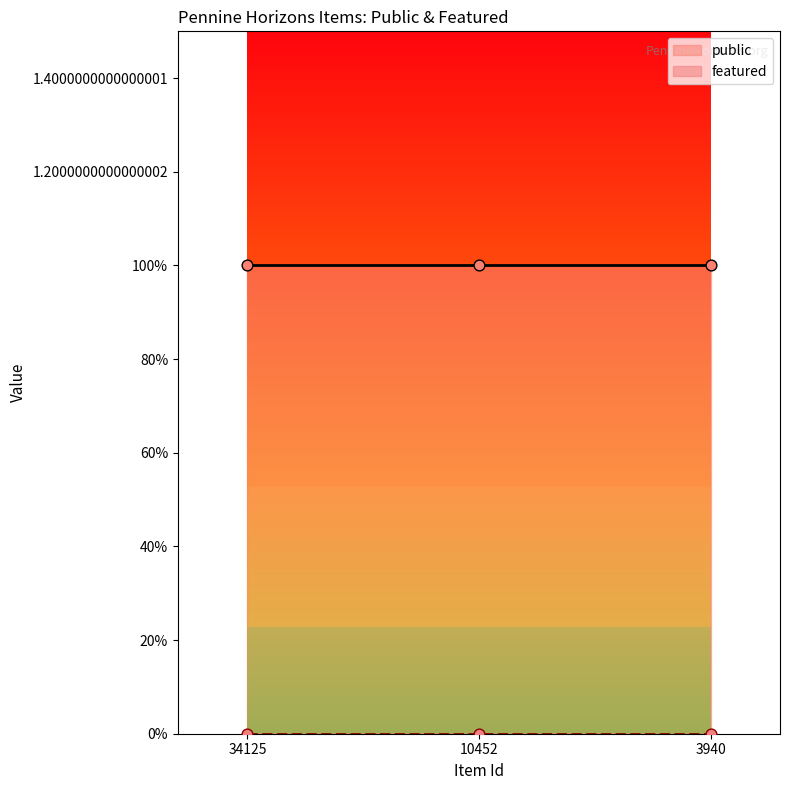

At how many categories does at least one series exceed 0?

3